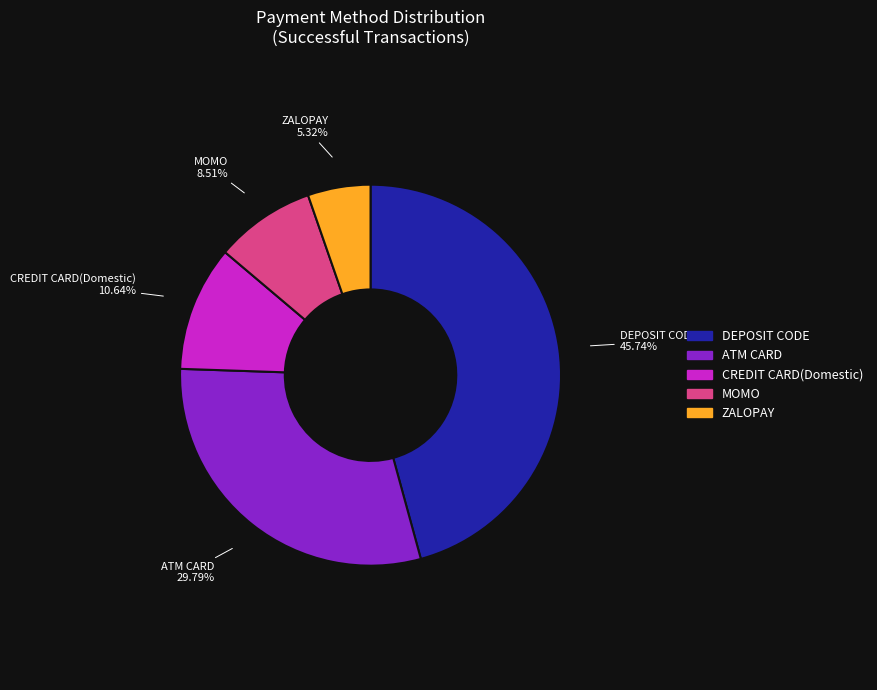

To the nearest percent, what portion does MOMO represent?

9%